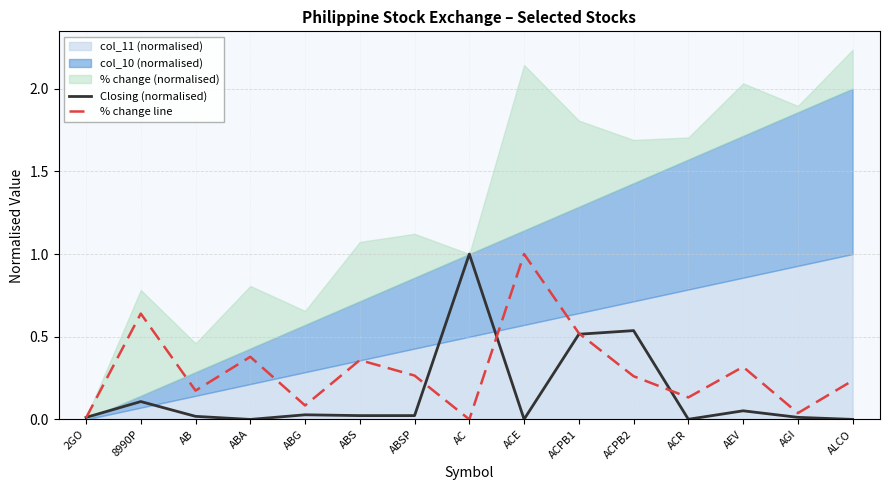

The value of % change line at AEV is 0.6. True or false?

False